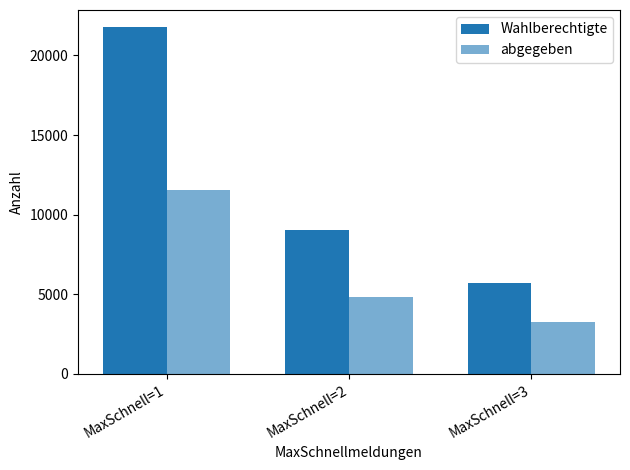

The value of Wahlberechtigte at MaxSchnell=1 is 21766. True or false?

True